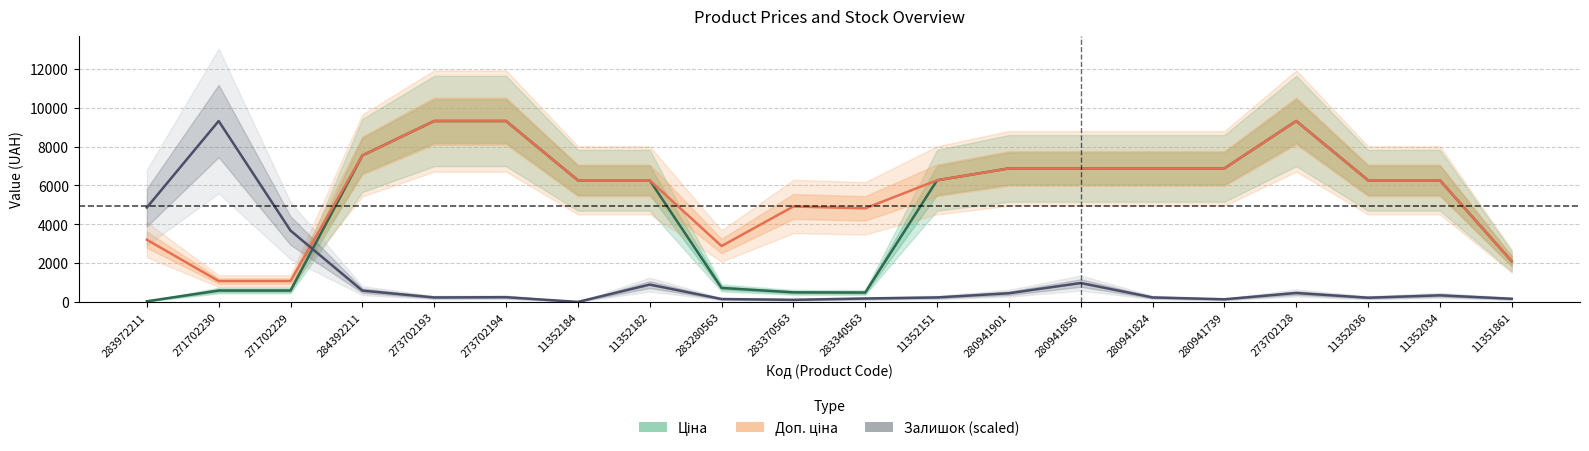

What is the label of the 5th point from the right?

280941739